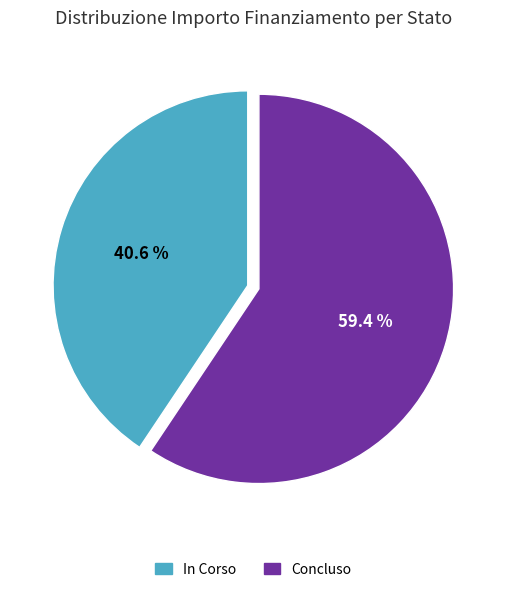

How many slices are in this pie chart?

2